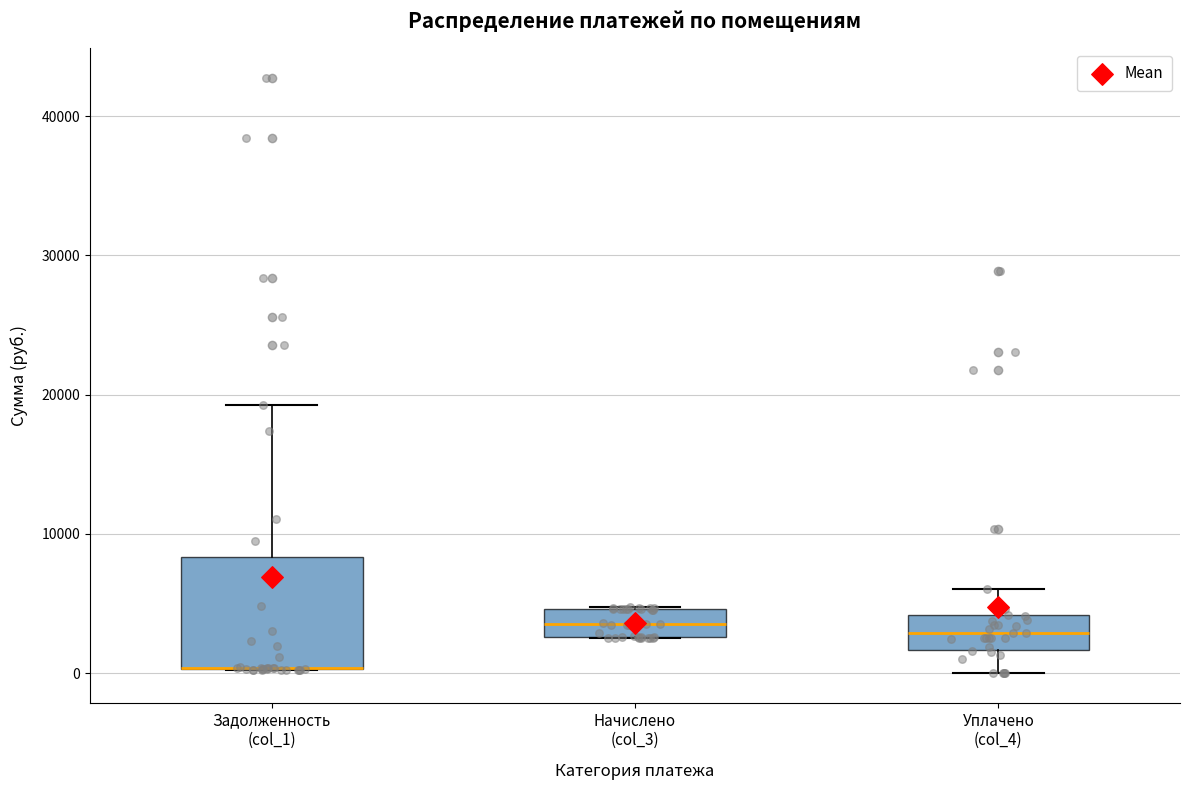

Reading left to right, transcribe this box plot: for each box, give where its median line is, the range the box spans, and where its two whiskers end, as read against the y-axis. The values are not printed on the chart, so give them approximately, as read against the axis.

Задолженность (col_1): median 0 (drawn on the box's lower edge), box 0 to 8000, whiskers 0 to 19000
Начислено (col_3): median 3000 (inside the box), box 3000 to 5000, whiskers 2000 to 5000
Уплачено (col_4): median 3000, box 2000 to 4000, whiskers 0 to 6000